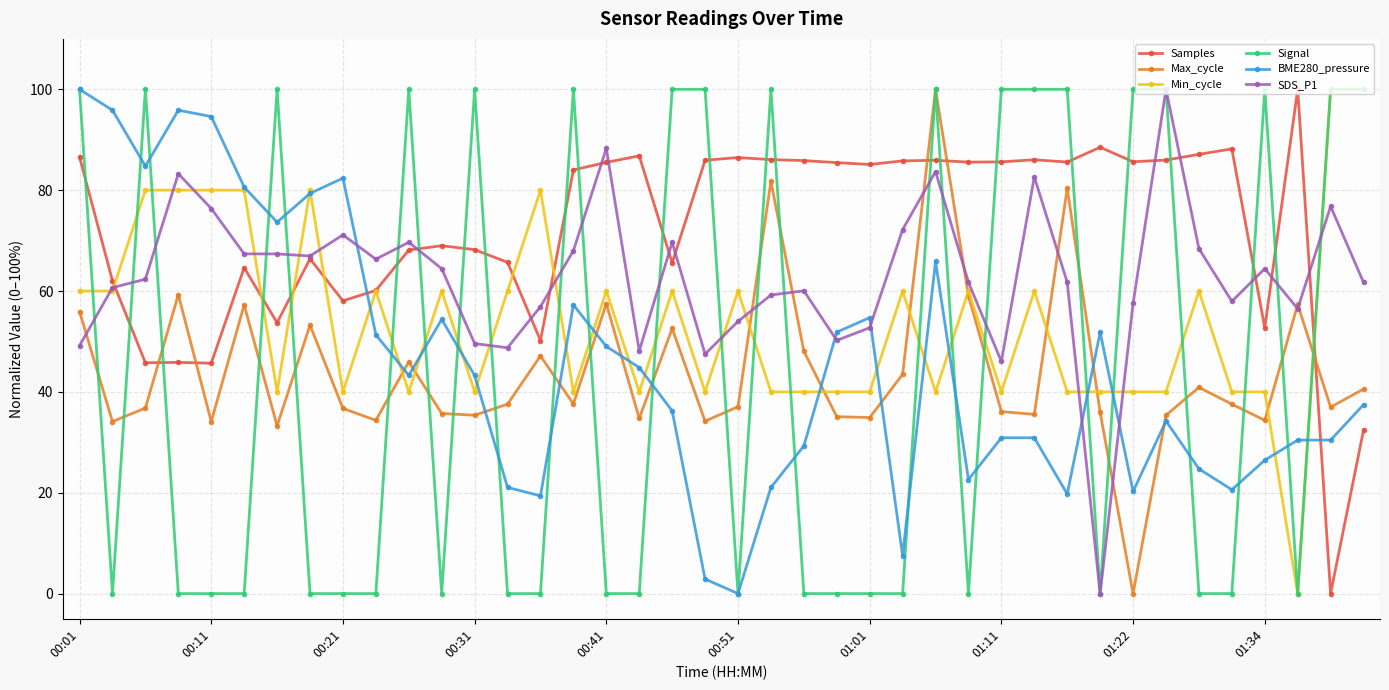

At how many categories does at least one series exceed 17?

40